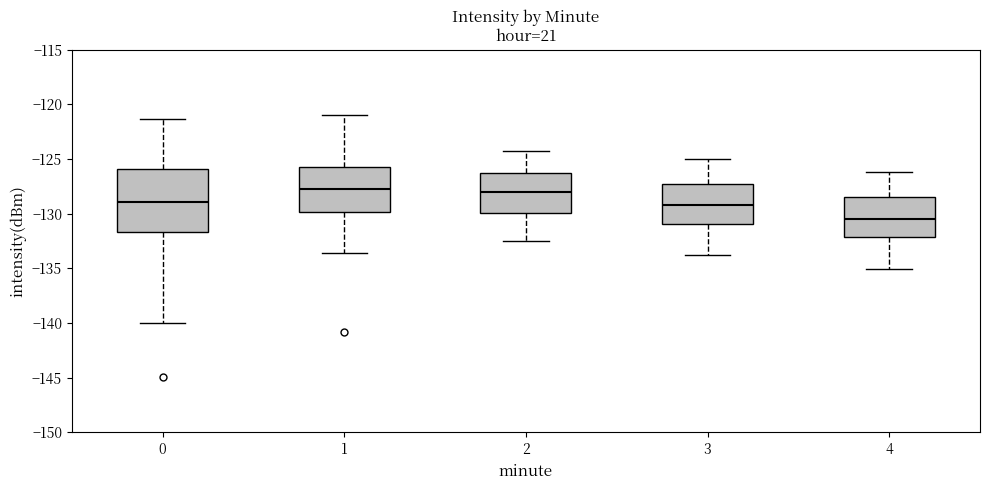

Reading left to right, read every box against the y-axis: the position of its median line, the range the box covers, and the ends of its whiskers. The values are not printed on the chart, so give them approximately, as read against the axis.

0: median -129.0, box -131.5 to -126.0, whiskers -140.0 to -121.5
1: median -128.0, box -130.0 to -125.5, whiskers -133.5 to -121.0
2: median -128.0, box -130.0 to -126.5, whiskers -132.5 to -124.0
3: median -129.0, box -131.0 to -127.5, whiskers -134.0 to -125.0
4: median -130.5, box -132.0 to -128.5, whiskers -135.0 to -126.0